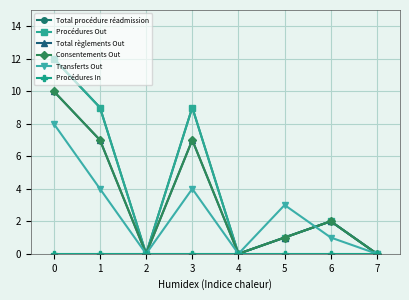

Where is the first local minimum for Procédures Out?

2